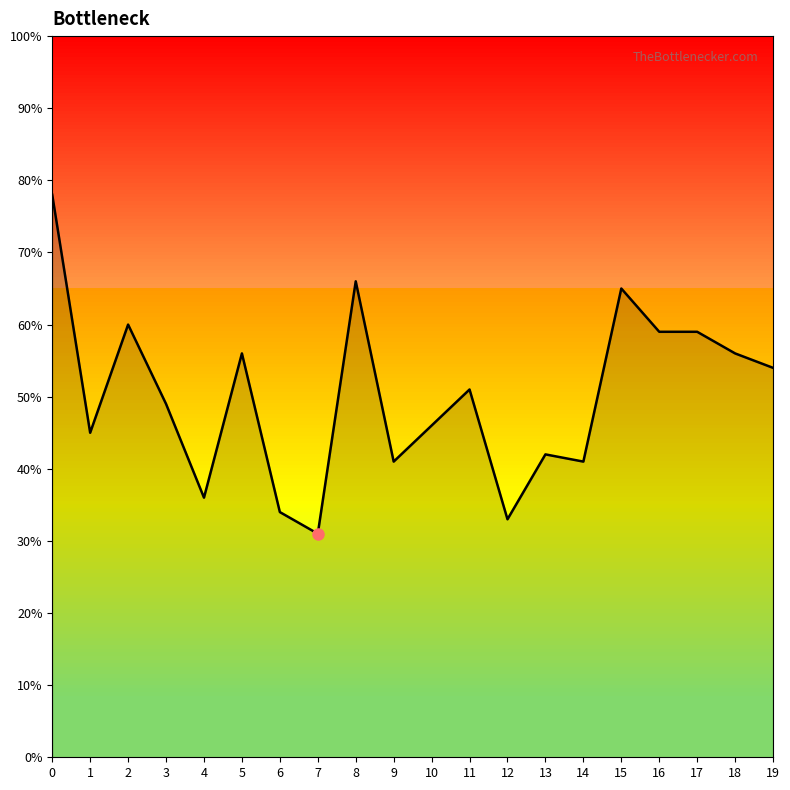

How many lines are shown in the chart?

1